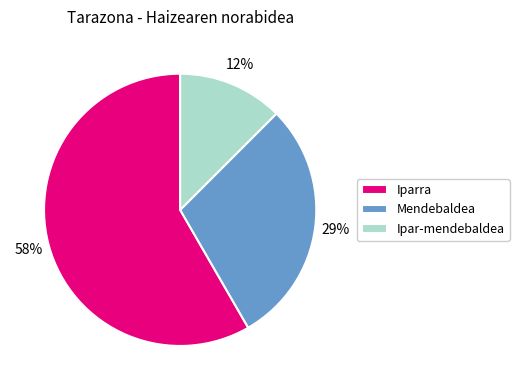

Is Iparra the majority of the pie?

Yes